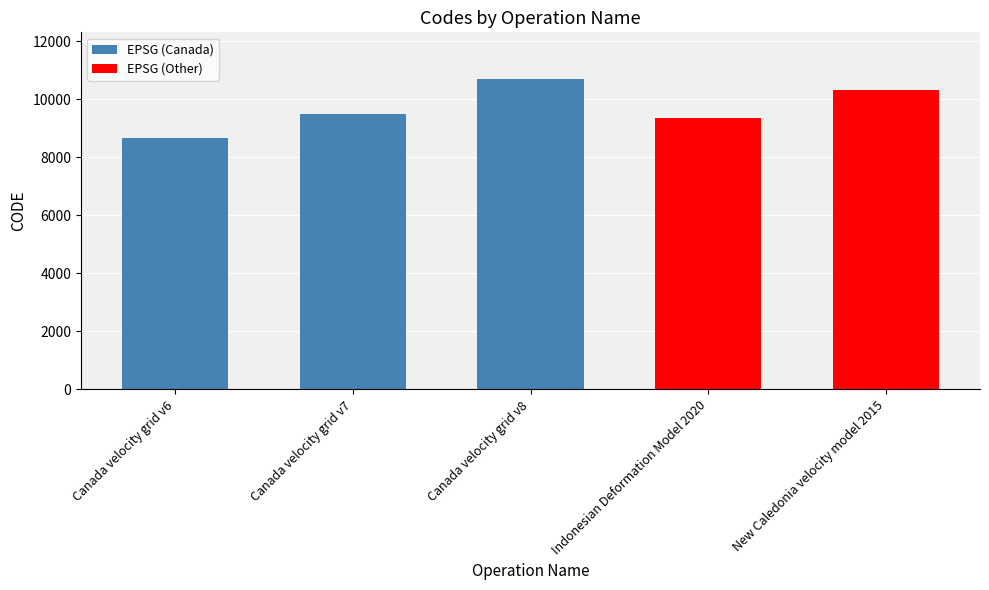

What position from the right is Canada velocity grid v6?

5